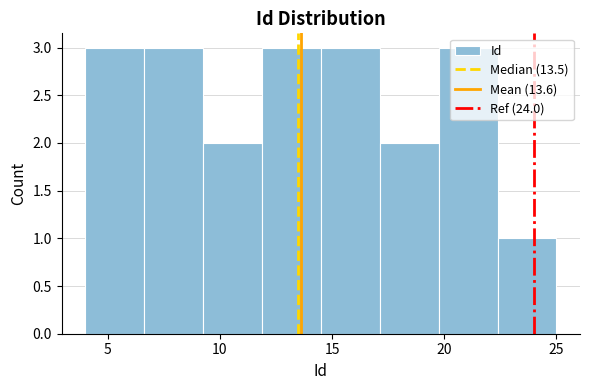

Reading left to right, transcribe this chart: for each bar, give the range it covers on the x-axis and its height. Neither the bar edges nor the heights are printed on the chart, so give them approximately, as read against the axes.

4.0 to 6.5: 3
6.5 to 9.5: 3
9.5 to 12.0: 2
12.0 to 14.5: 3
14.5 to 17.0: 3
17.0 to 20.0: 2
20.0 to 22.5: 3
22.5 to 25.0: 1